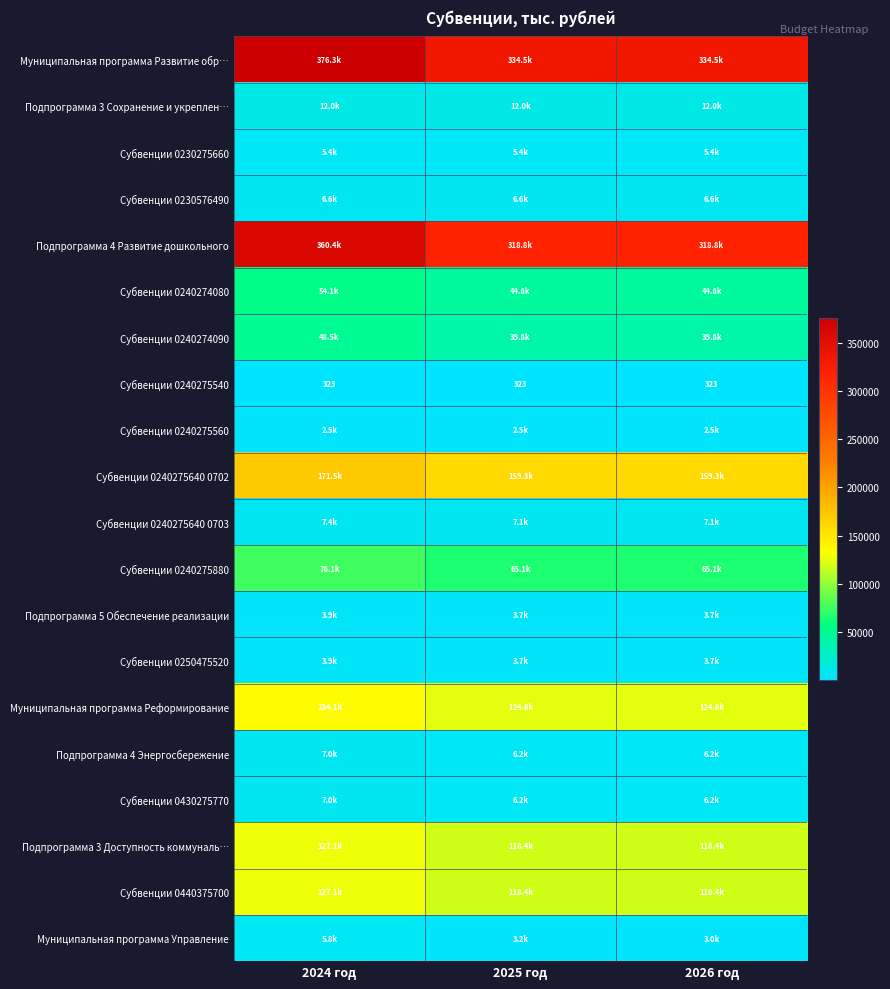

What is the sum of all Субвенции 0240275540 values?

969.0